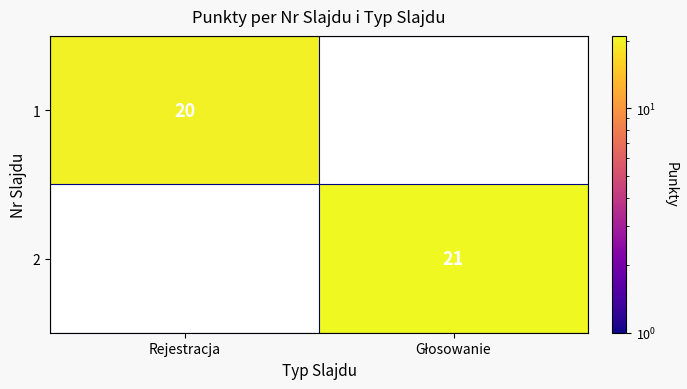

At how many categories does at least one series exceed 20?

1